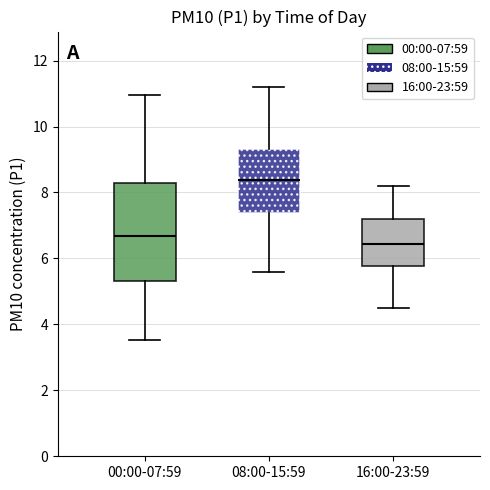

Reading left to right, read every box against the y-axis: the position of its median line, the range the box covers, and the ends of its whiskers. The values are not printed on the chart, so give them approximately, as read against the axis.

00:00-07:59: median 6.6, box 5.4 to 8.2, whiskers 3.6 to 11.0
08:00-15:59: median 8.4, box 7.4 to 9.4, whiskers 5.6 to 11.2
16:00-23:59: median 6.4, box 5.8 to 7.2, whiskers 4.6 to 8.2